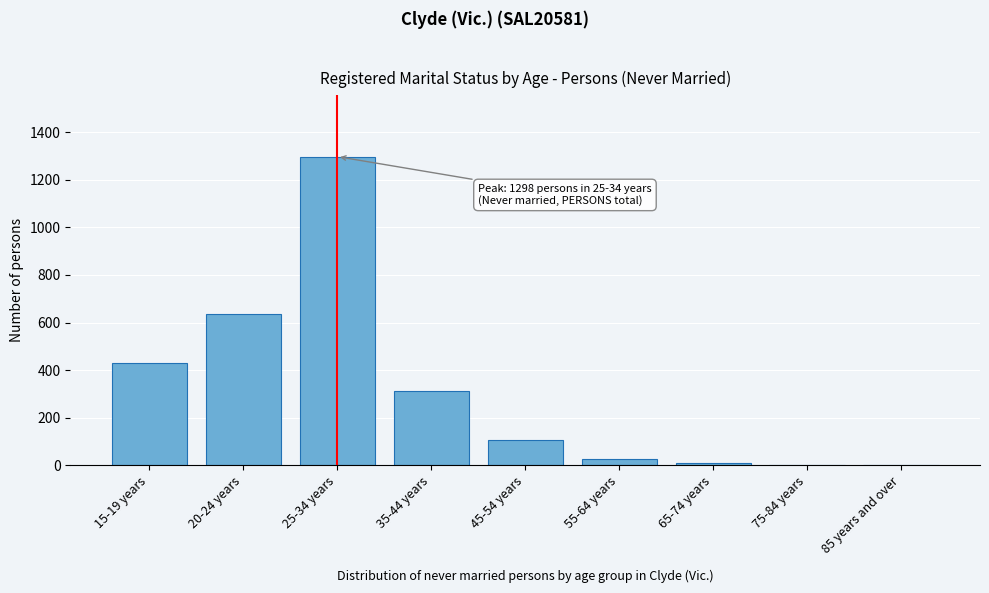

Reading left to right, list all the values displayed in this chart.

15-19 years=429	20-24 years=637	25-34 years=1298	35-44 years=313	45-54 years=106	55-64 years=27	65-74 years=9	75-84 years=0	85 years and over=0